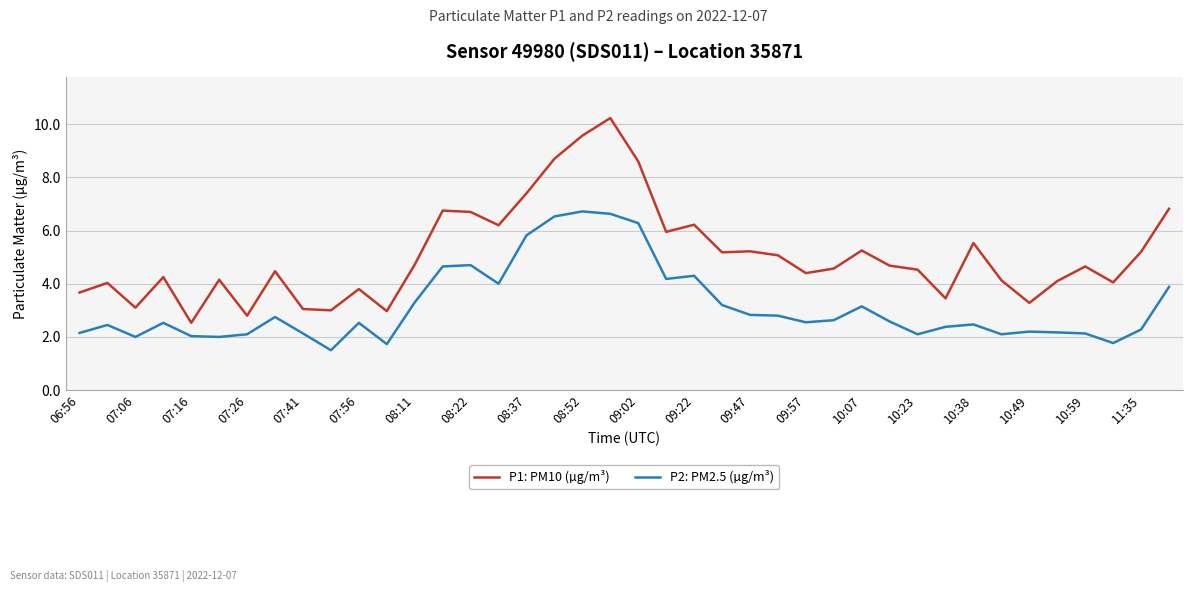

Which series has the widest spread of values?

P1: PM10 (µg/m³)